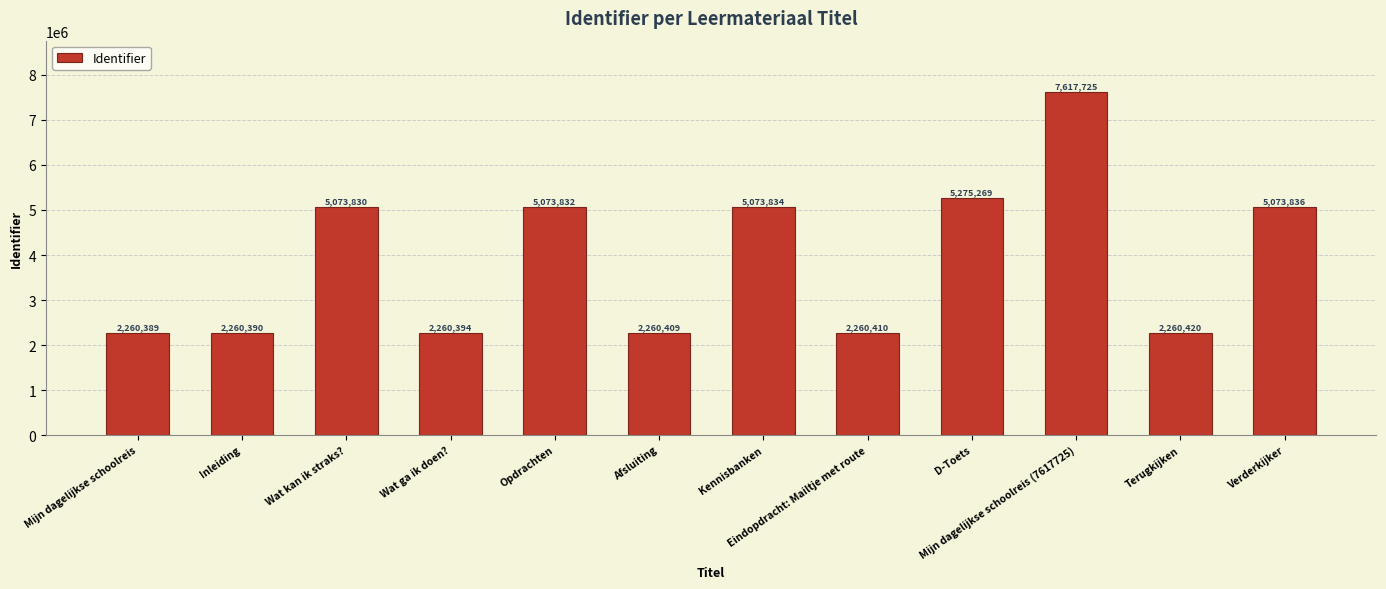

What is the label of the 10th bar from the right?

Wat kan ik straks?